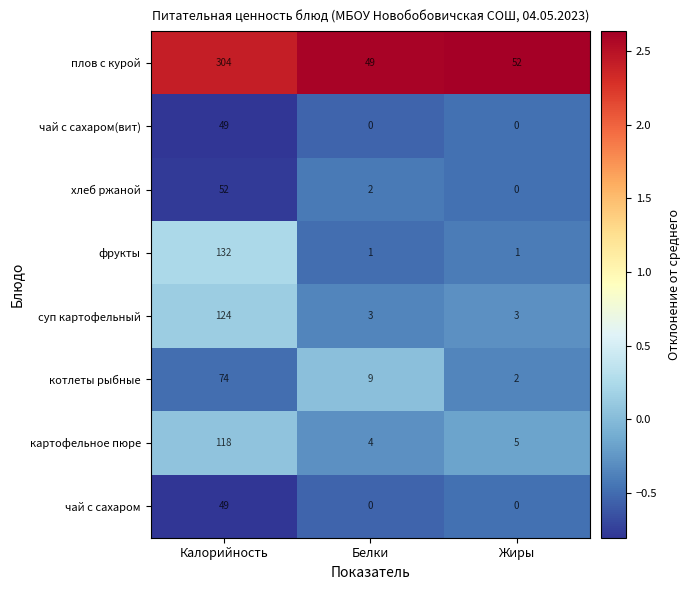

Where does the картофельное пюре series first go above 5?

Калорийность